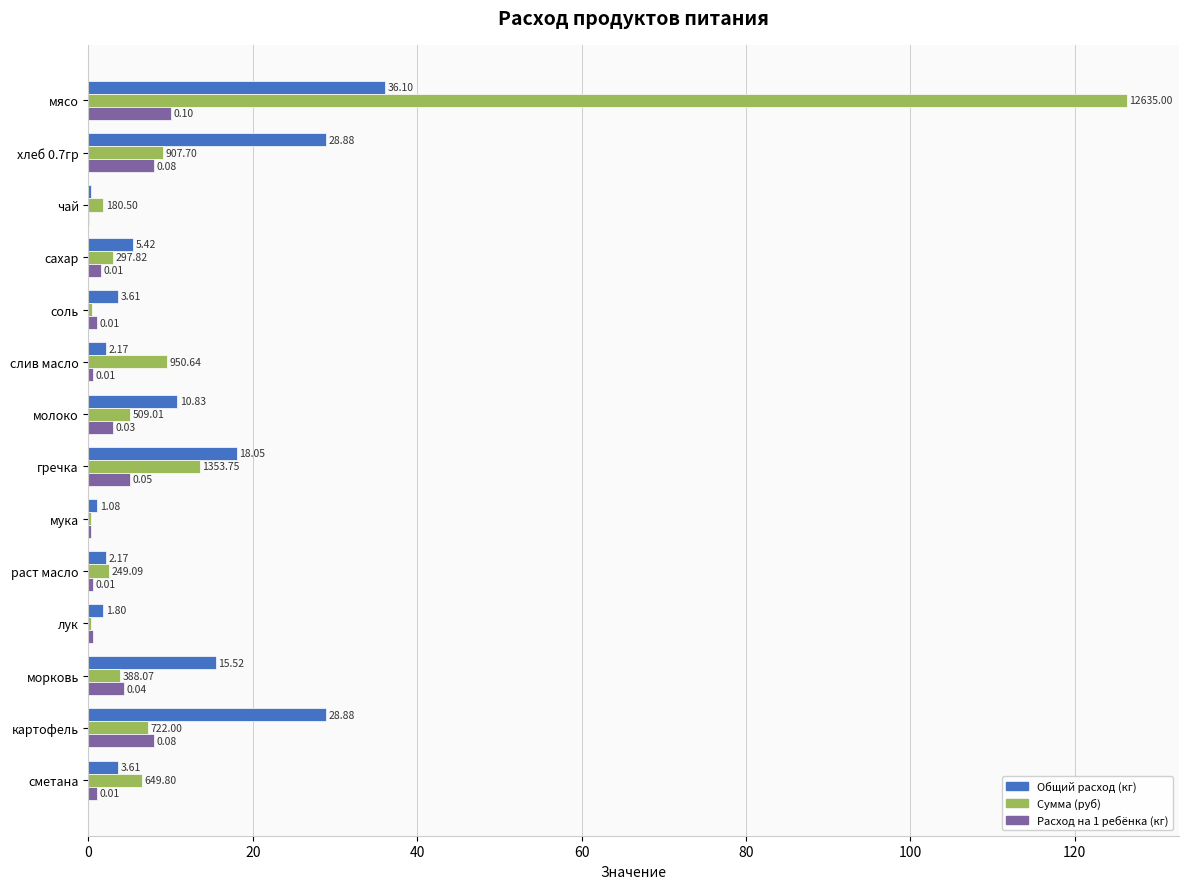

What are all the series names shown in the legend?

Общий расход (кг), Сумма (руб), Расход на 1 ребёнка (кг)